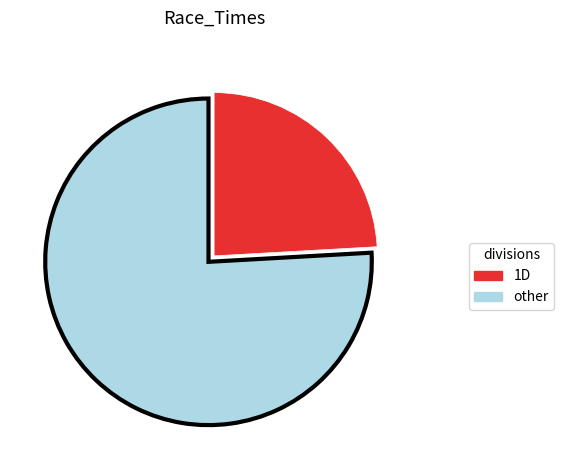

Does any single category account for the majority?

Yes